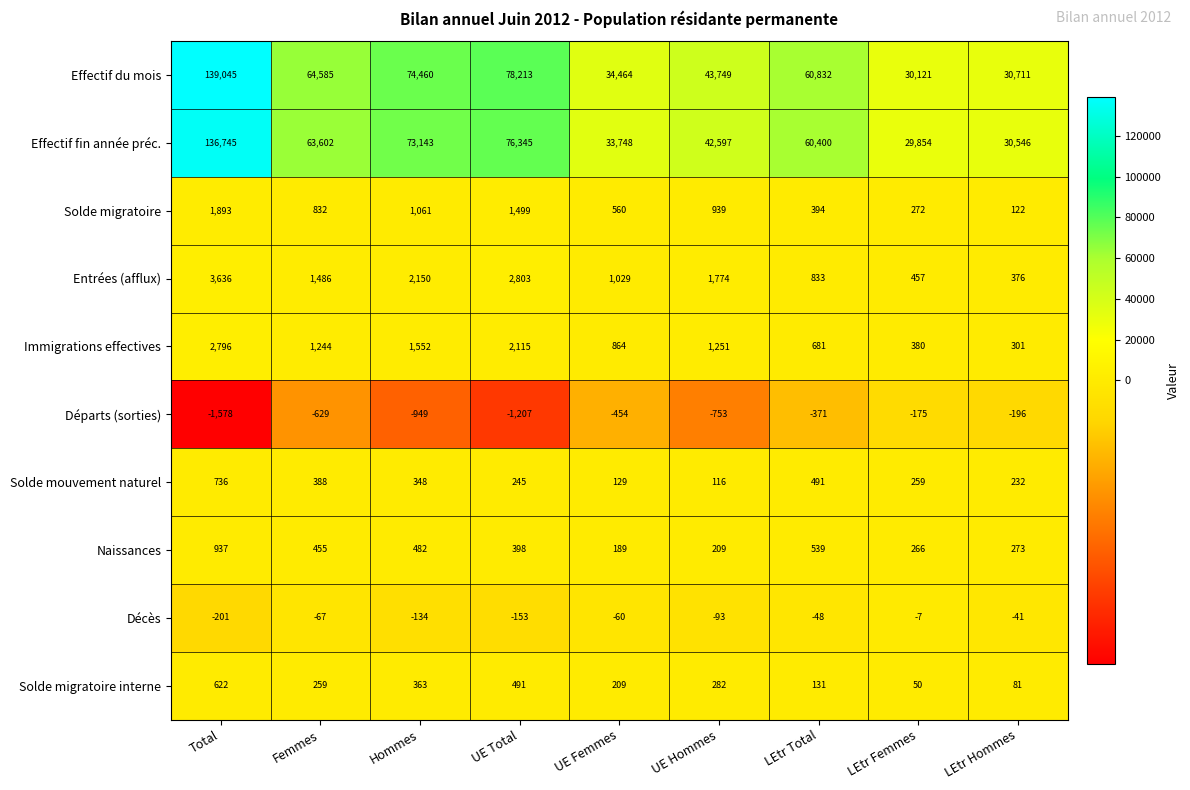

What is the total value across all series at UE Hommes?

90071